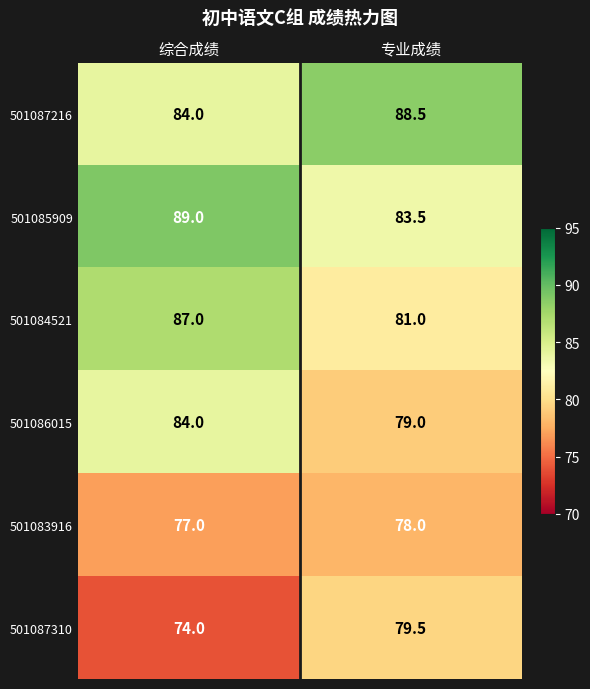

At 专业成绩, list the series in order from smallest to largest.

501083916, 501086015, 501087310, 501084521, 501085909, 501087216